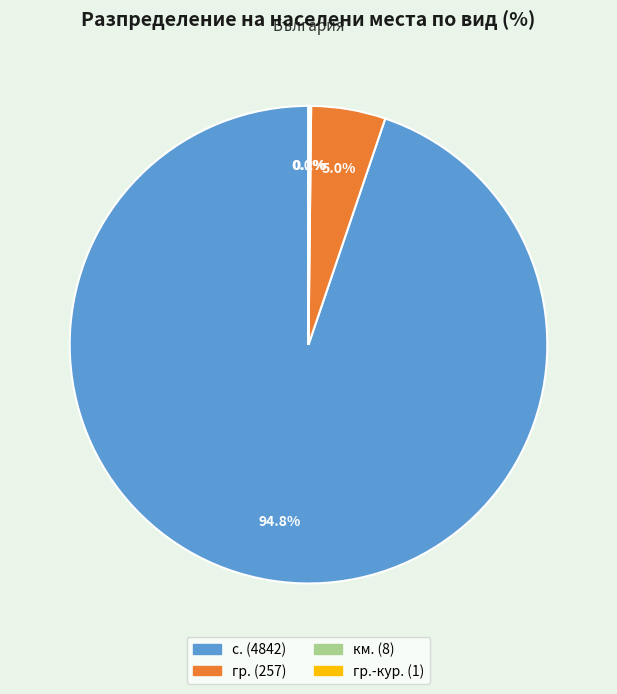

Is there a majority slice in this chart?

Yes